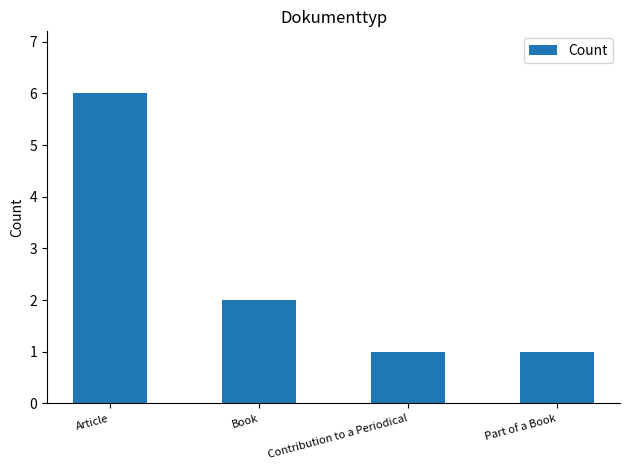

What is the sum of all values?

10